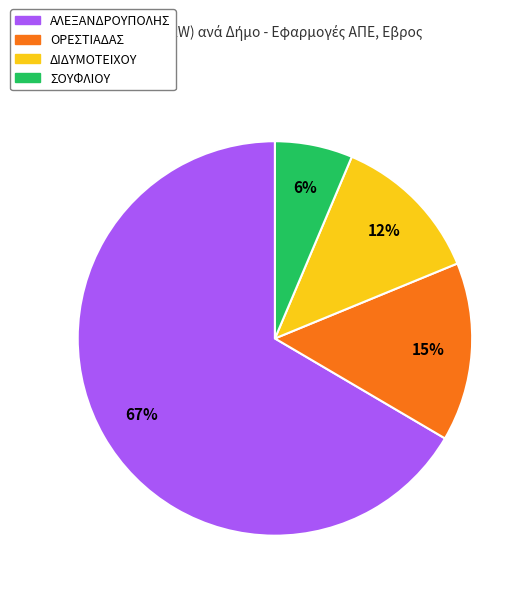

To the nearest percent, what is the average slice percentage?

25%